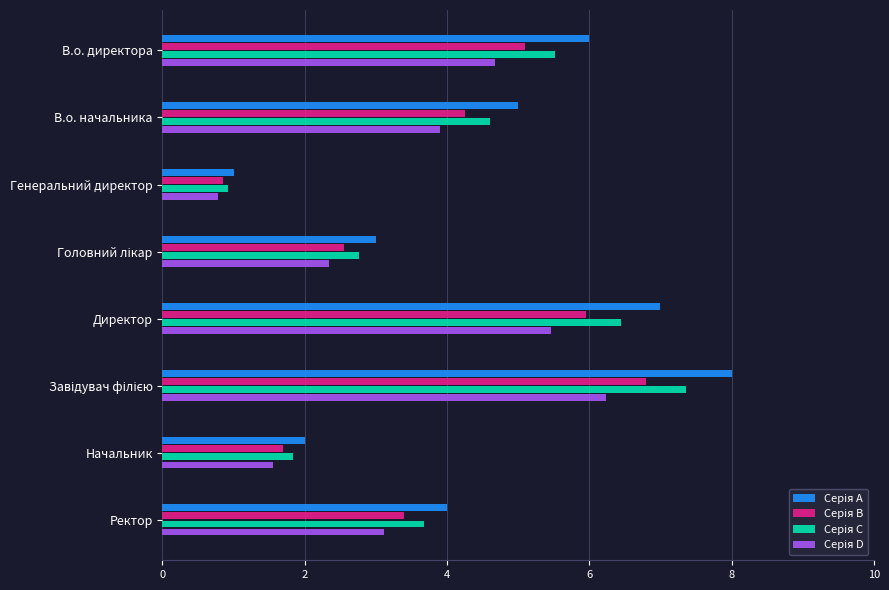

How many data points does each series have?

8